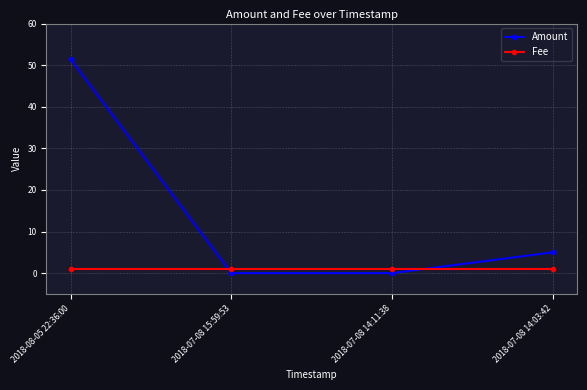

What is the value of the Fee point at the 4th from the left?

1.0